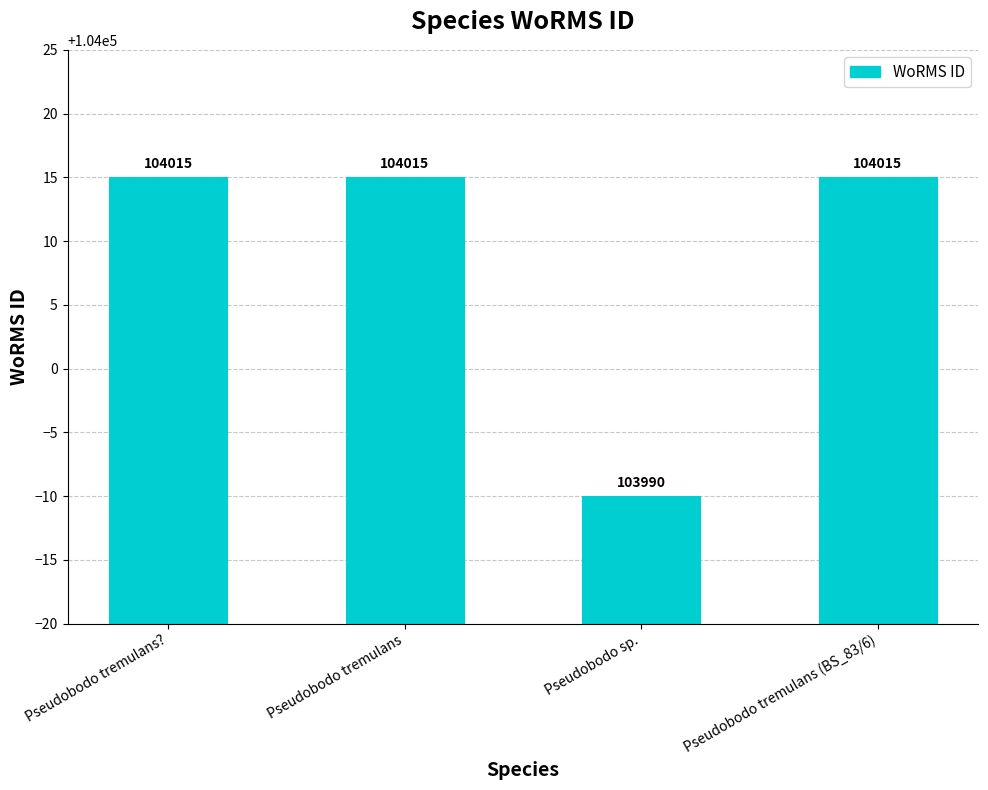

Does the chart contain stacked bars?

No